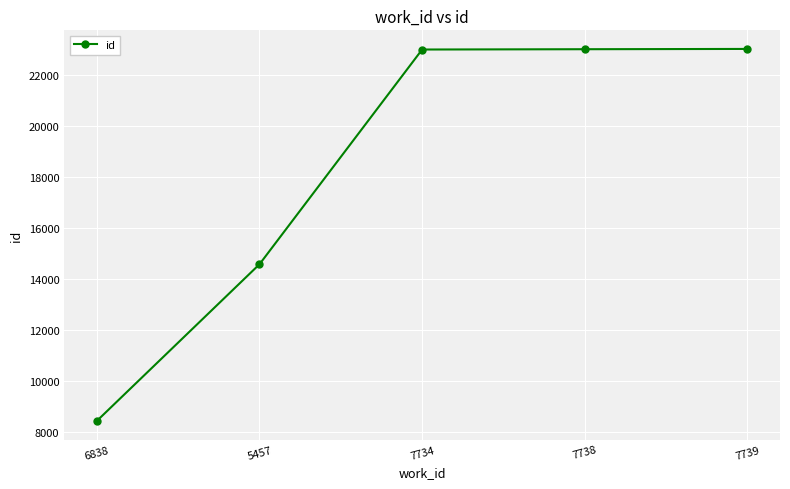

What is the average value?

18415